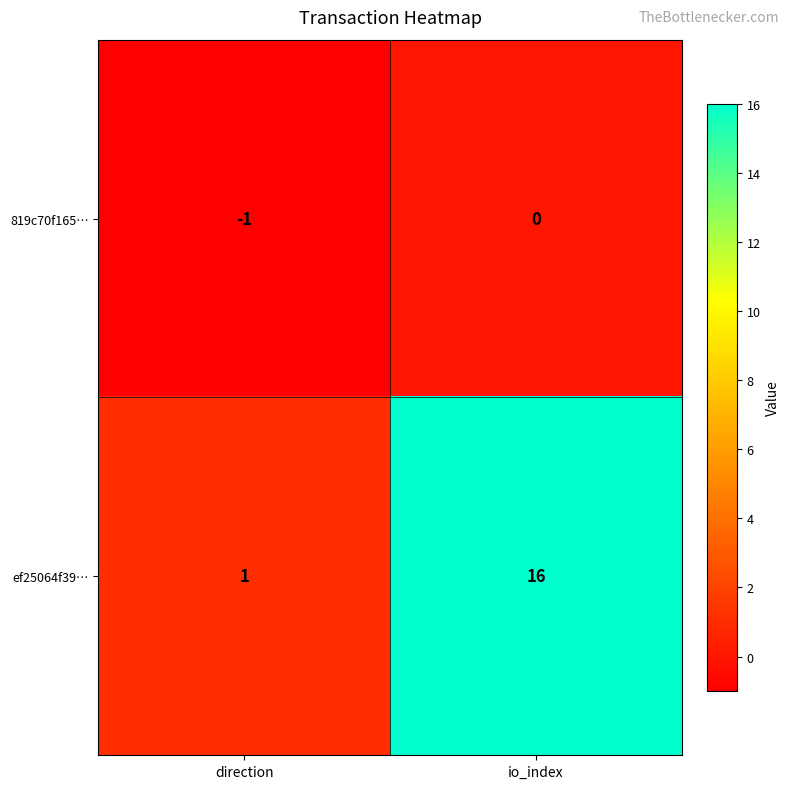

At how many categories does at least one series exceed 11?

1